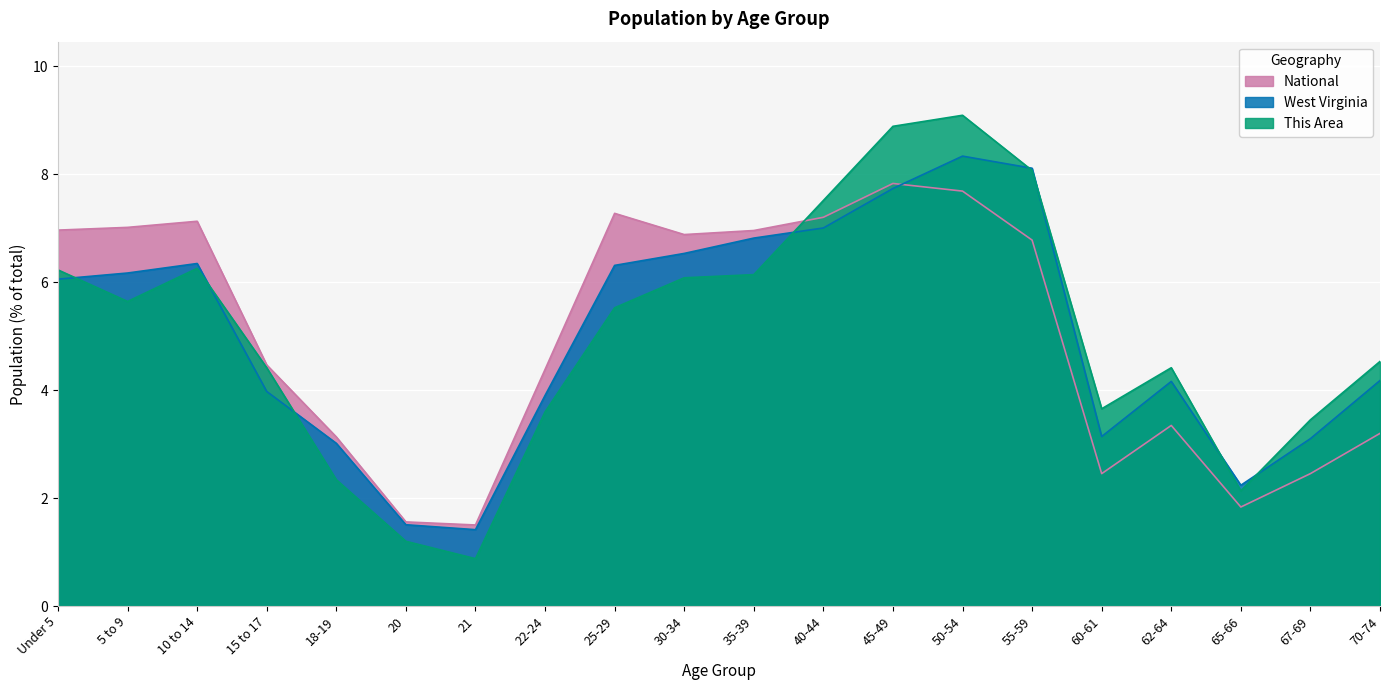

What position from the right is 30-34?

11